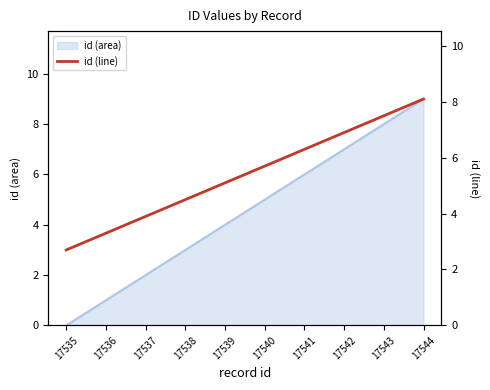

What is the value of the 3rd point from the left?

3.9